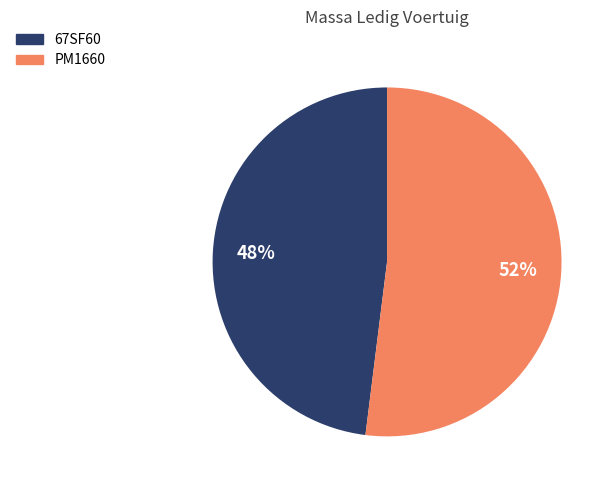

Rank the categories by value from lowest to highest.

67SF60, PM1660